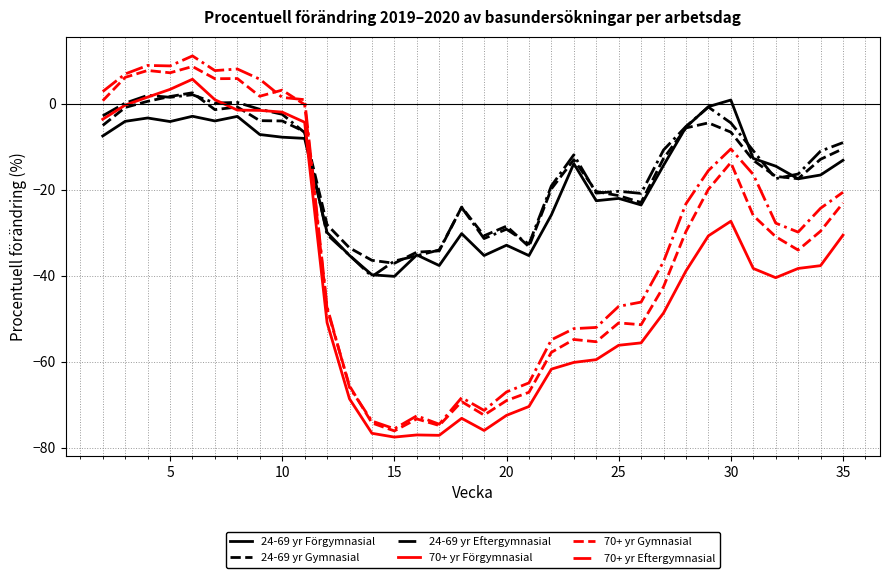

What is the difference between the second highest and second lowest values in the 70+ yr Gymnasial series?

82.6